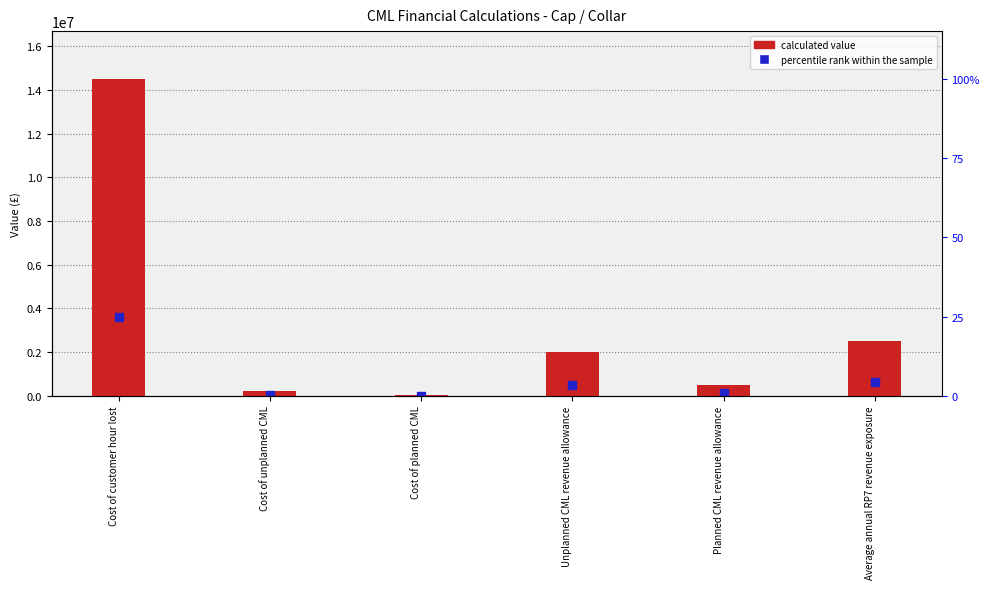

What is the ratio of the value at Cost of customer hour lost to the value at Average annual RP7 revenue exposure?

5.8